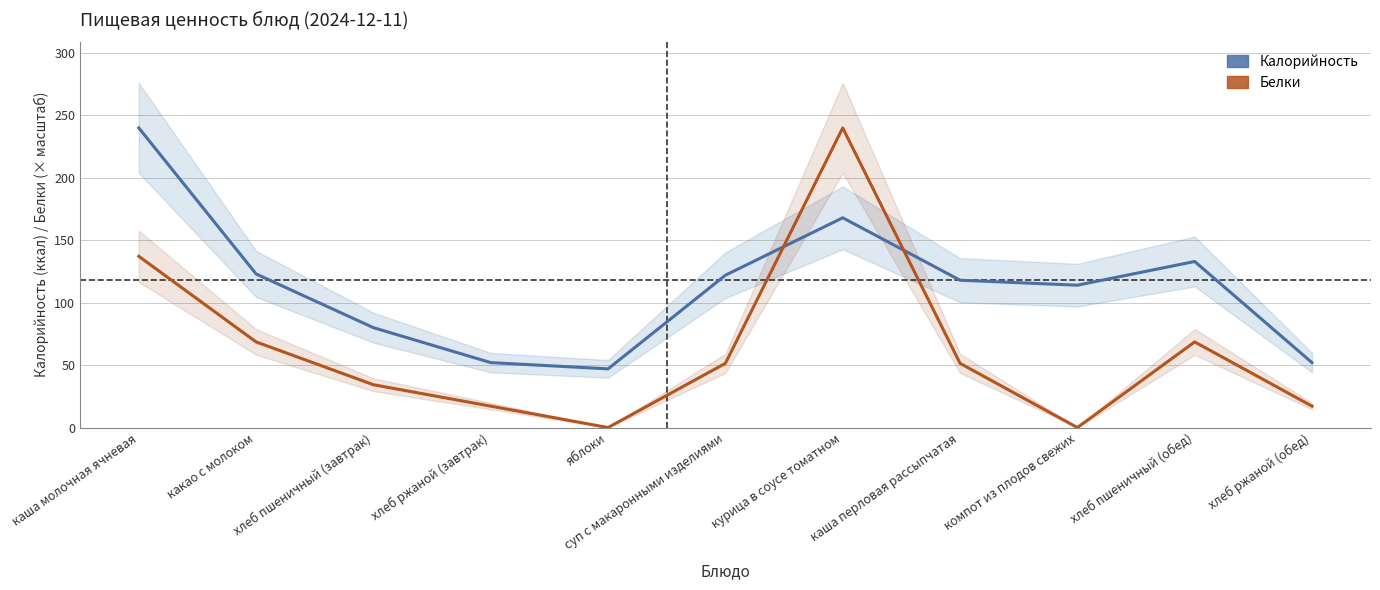

Which series has the widest spread of values?

Белки (масштаб)